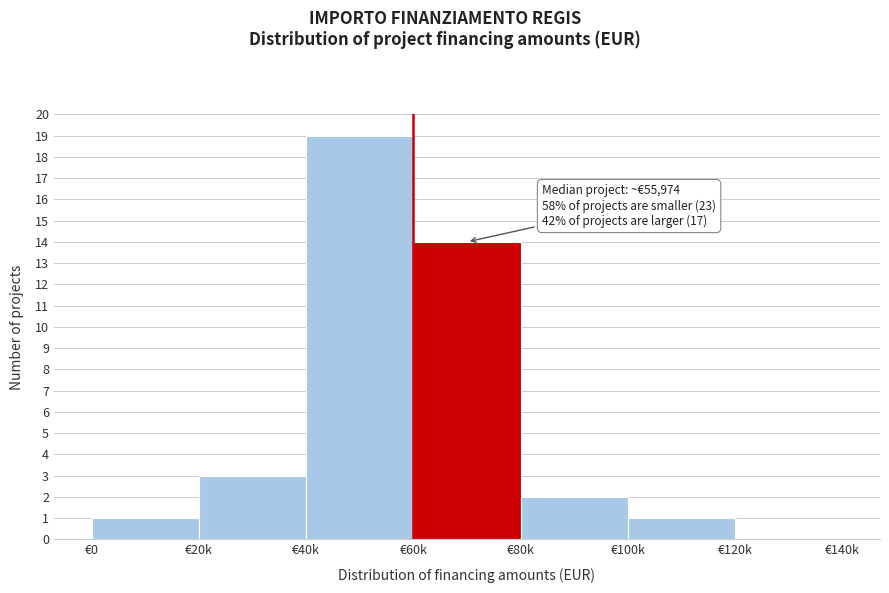

Reading left to right, list all the values displayed in this chart.

€0=1	€20k=3	€40k=19	€60k=14	€80k=2	€100k=1	€120k=0